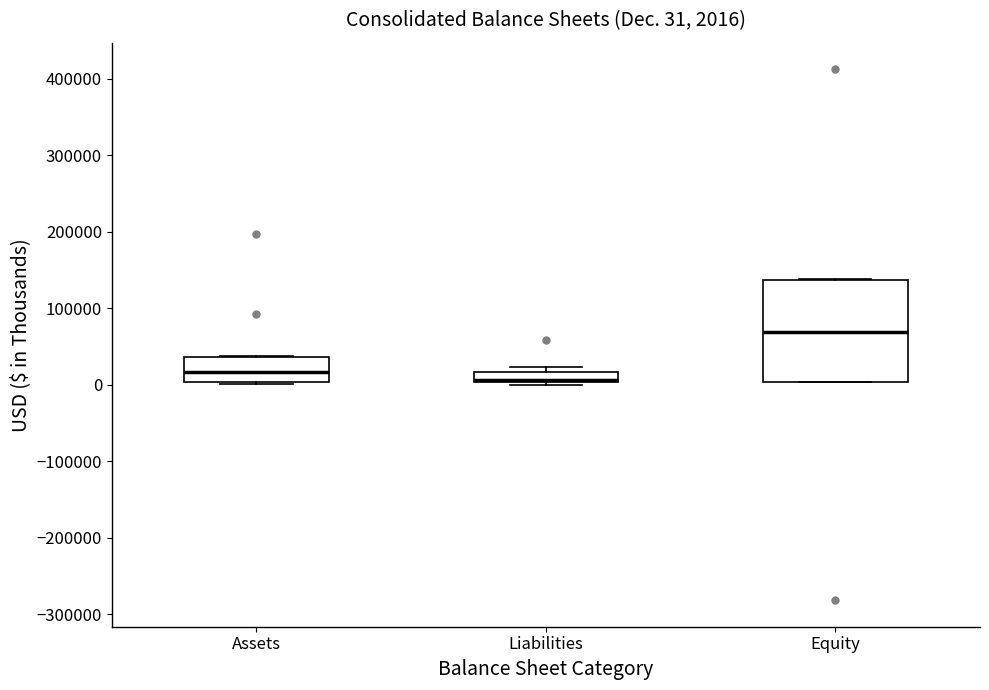

Comparing the boxes themselves (not the whiskers), which one is the tallest?

Equity